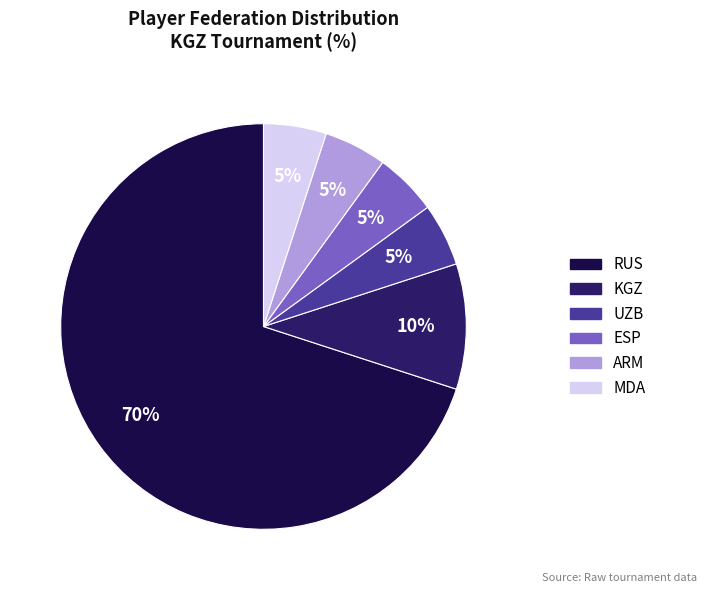

To the nearest percent, what is the average slice percentage?

17%